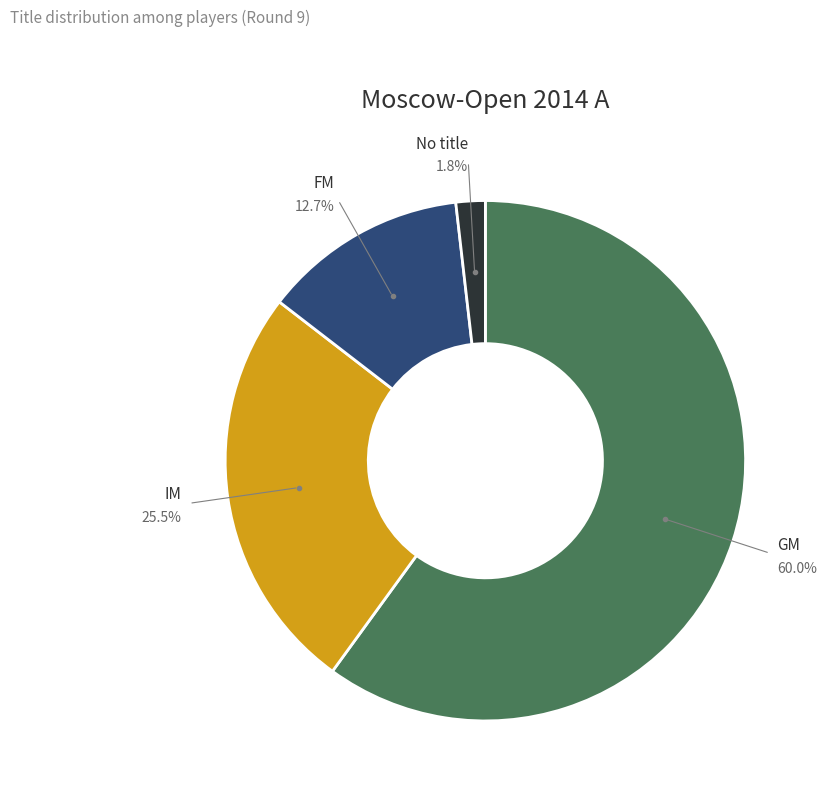

What is the largest slice in the pie chart?

GM